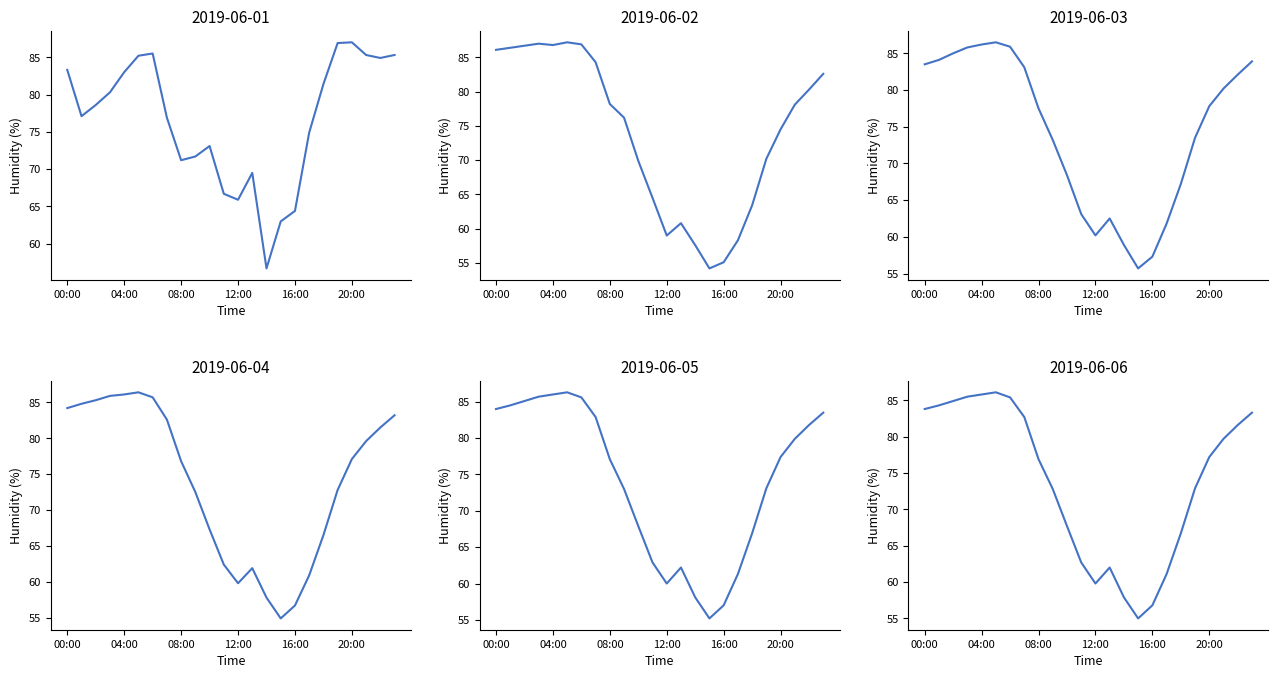

What are all the series names shown in the legend?

2019-06-01, 2019-06-02, 2019-06-03, 2019-06-04, 2019-06-05, 2019-06-06